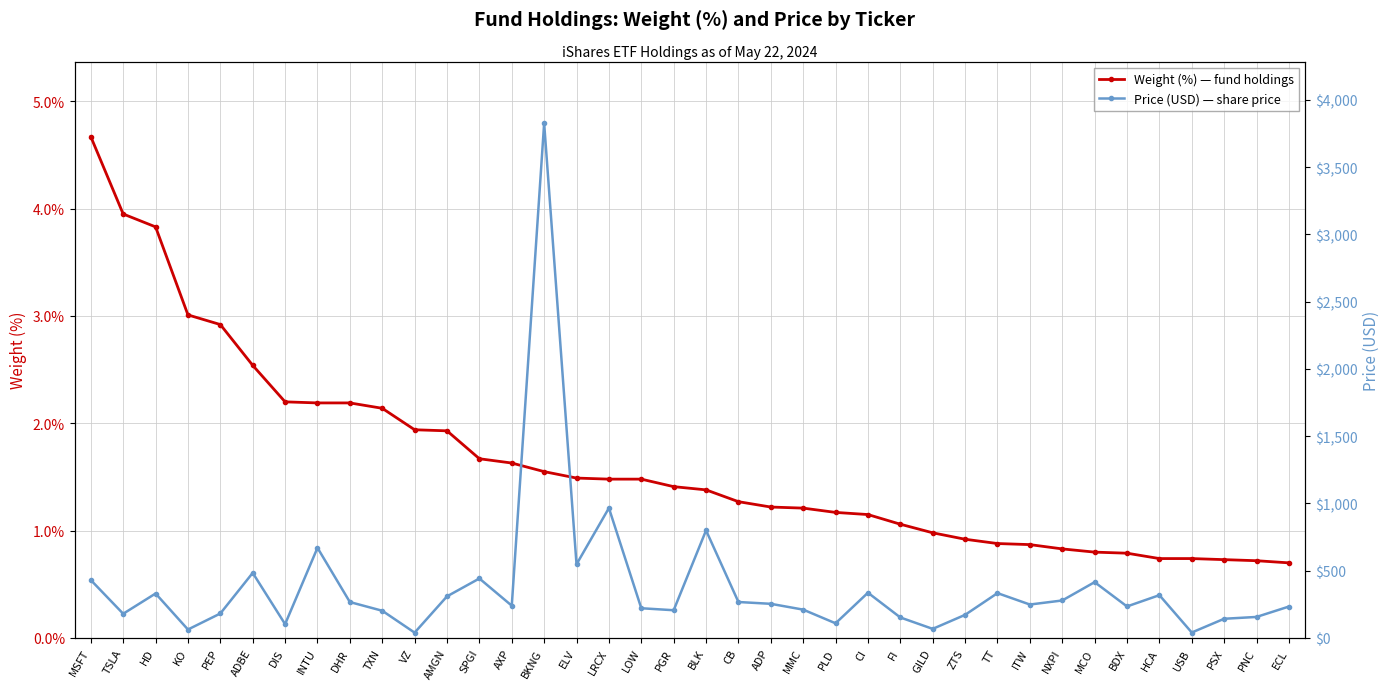

What is the label of the 31st point from the right?

INTU